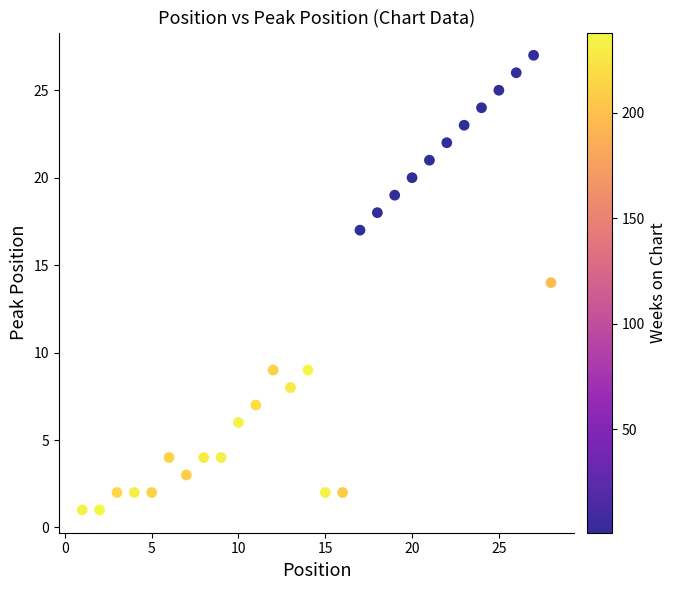

What is the range of Y values (max minus min)?

26